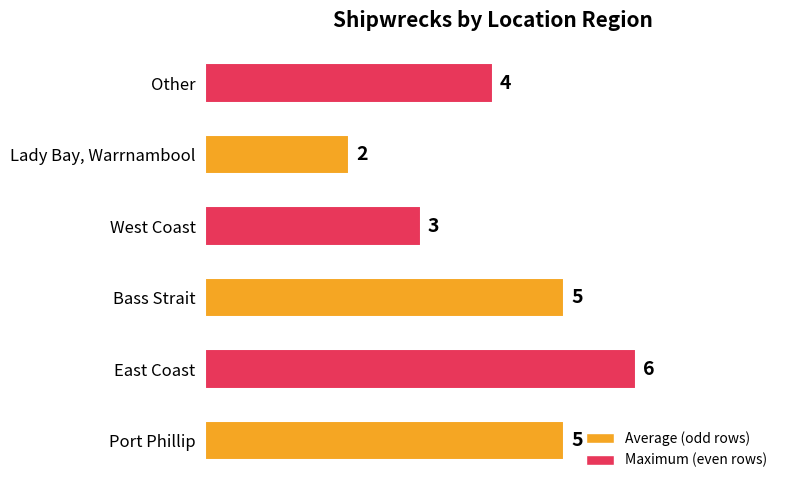

At which category does the chart reach its peak across all series?

East Coast